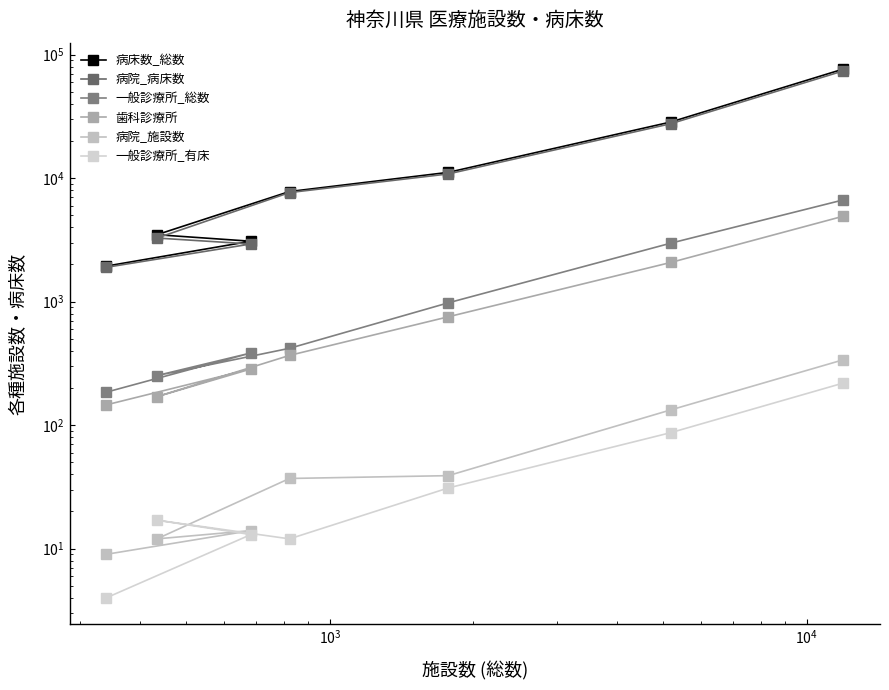

True or false: 歯科診療所 and 一般診療所_総数 cross at least once.

False